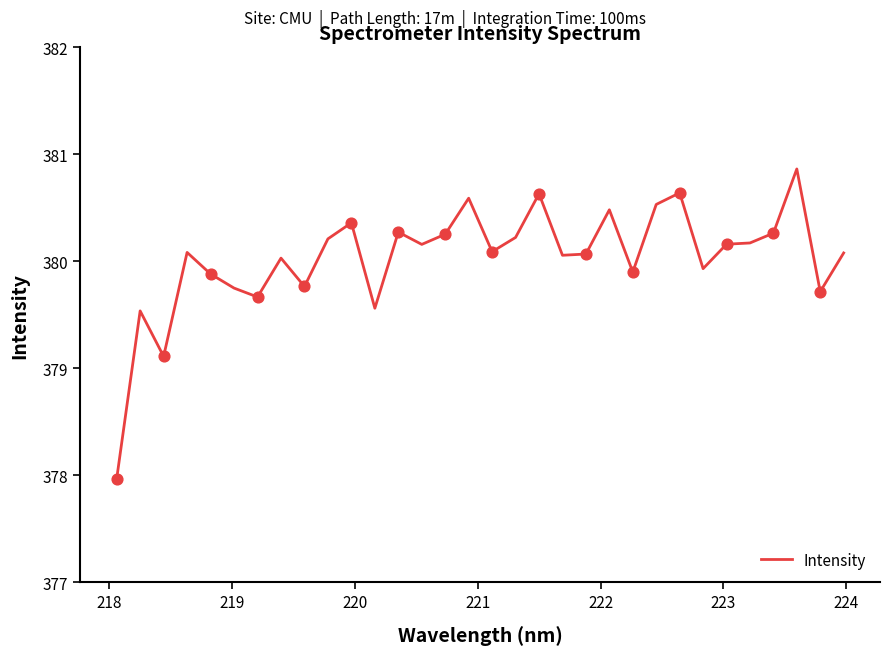

What is the smallest value displayed?

378.0